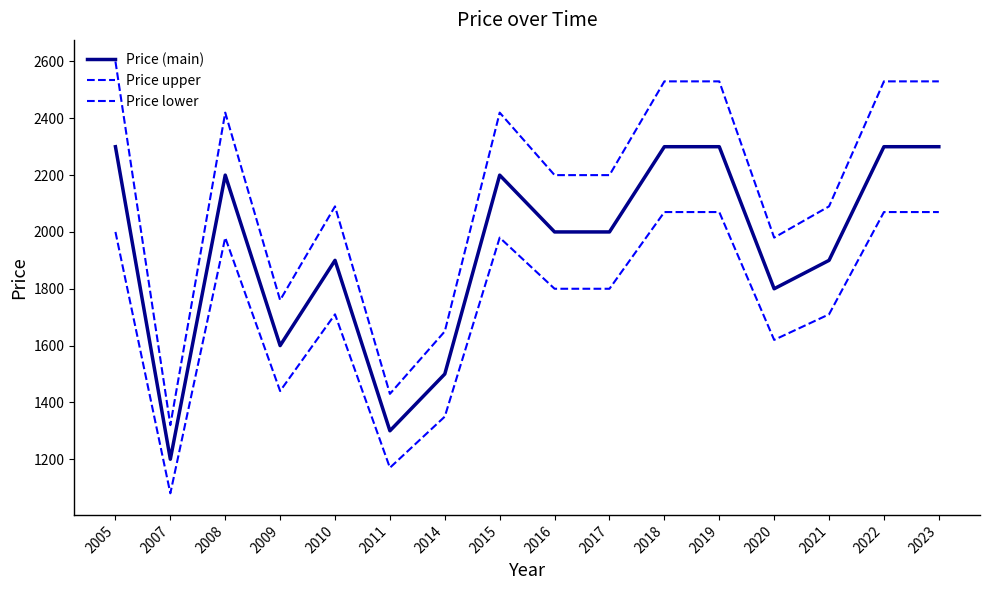

How many series are shown in this chart?

3